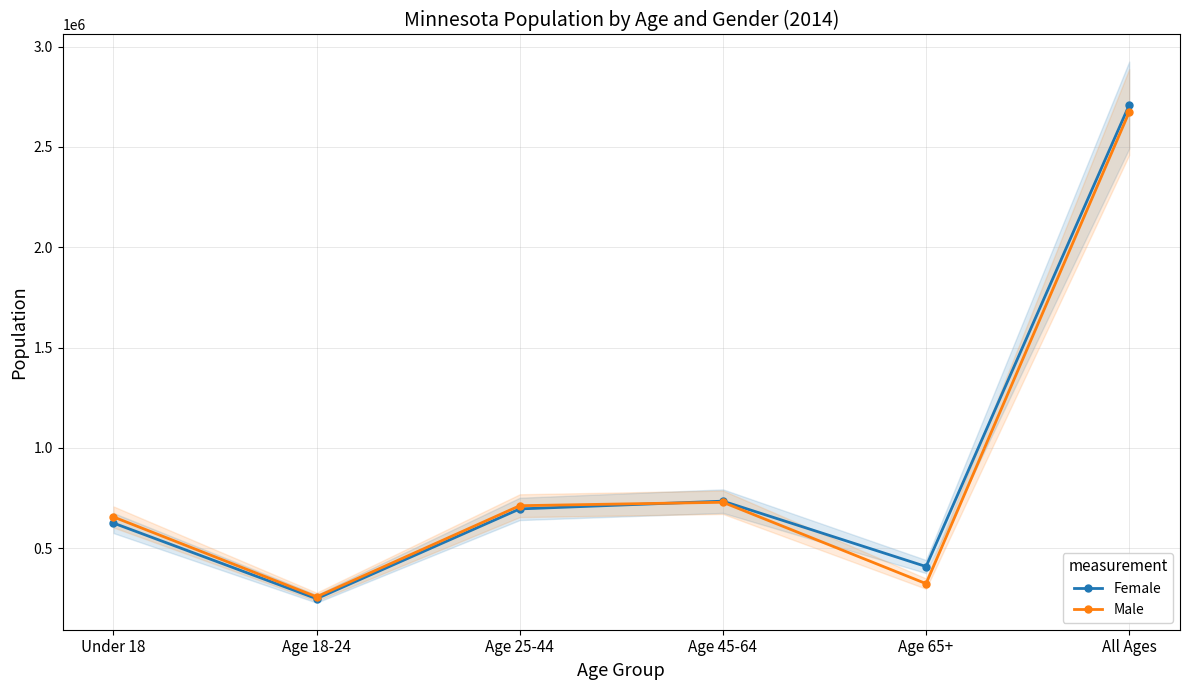

The Female series shows 234744 at Age 25-44. True or false?

False